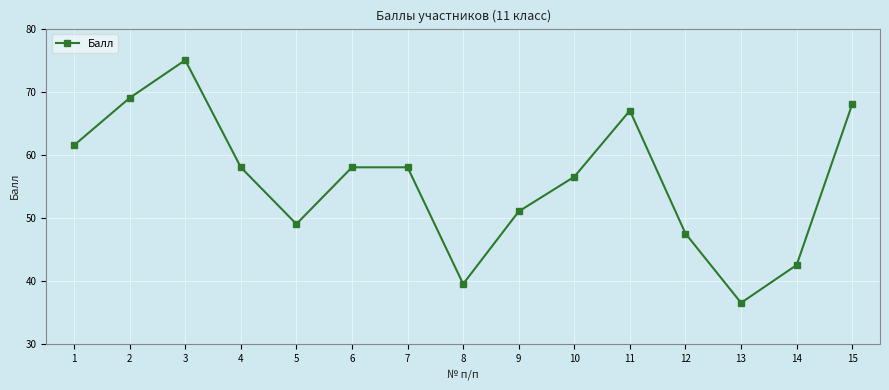

At which category does the data reach its first local peak?

3